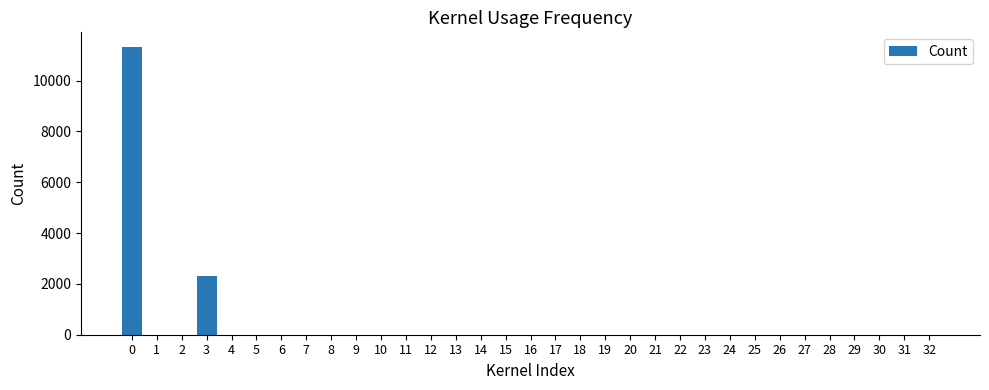

Is it true that the value at 16 is 0?

True